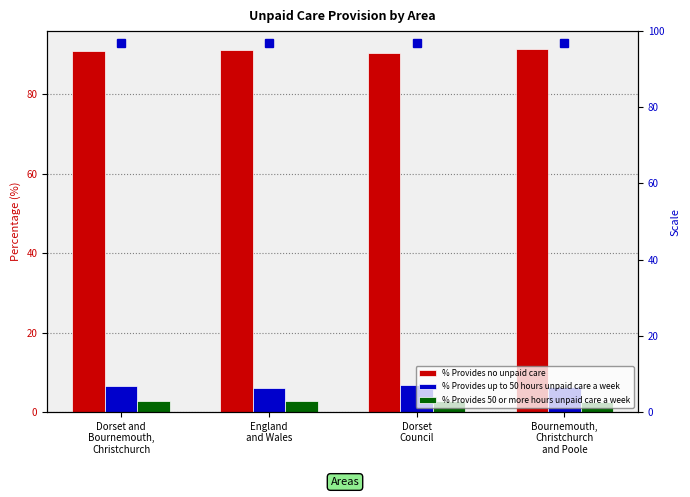

Where is % Provides 50 or more hours unpaid care a week nearest to the value 2?

Bournemouth,
Christchurch
and Poole